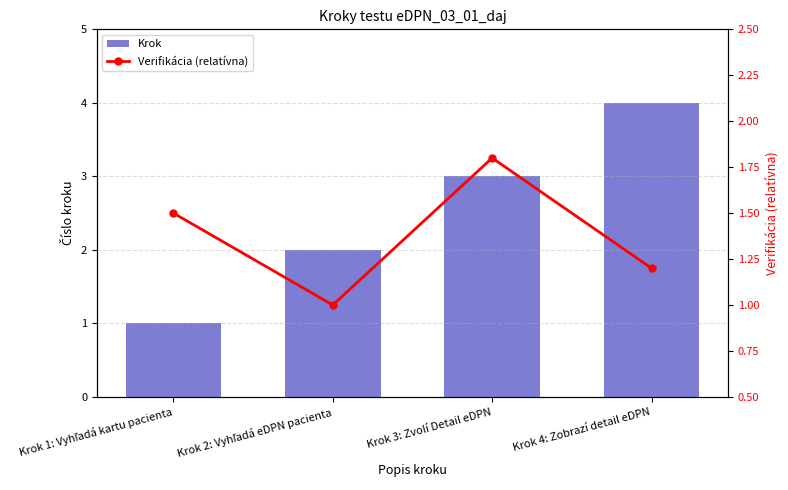

Which label corresponds to the largest value in the chart?

Krok 4: Zobrazí detail eDPN